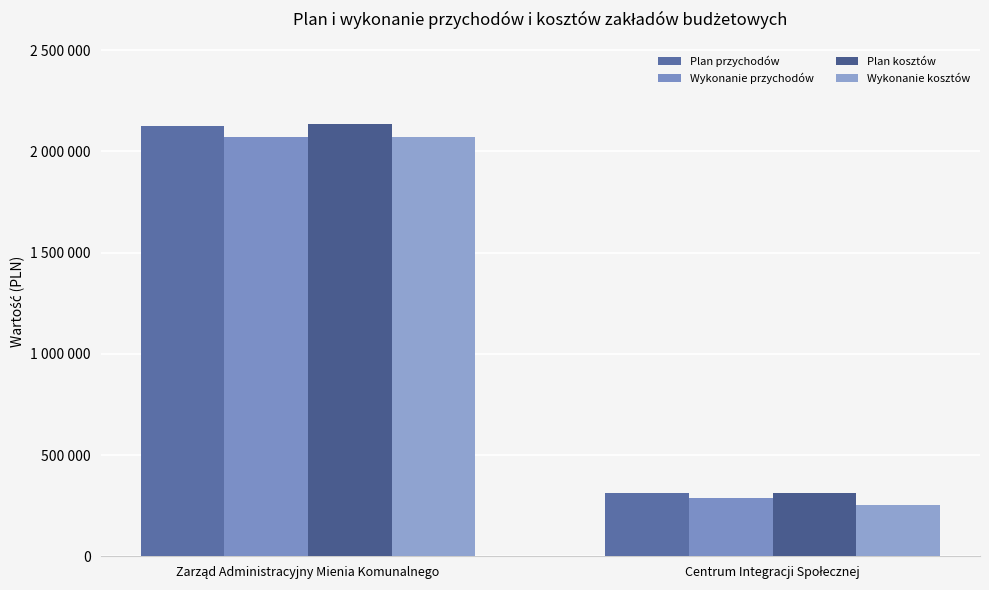

Does the chart contain stacked bars?

No